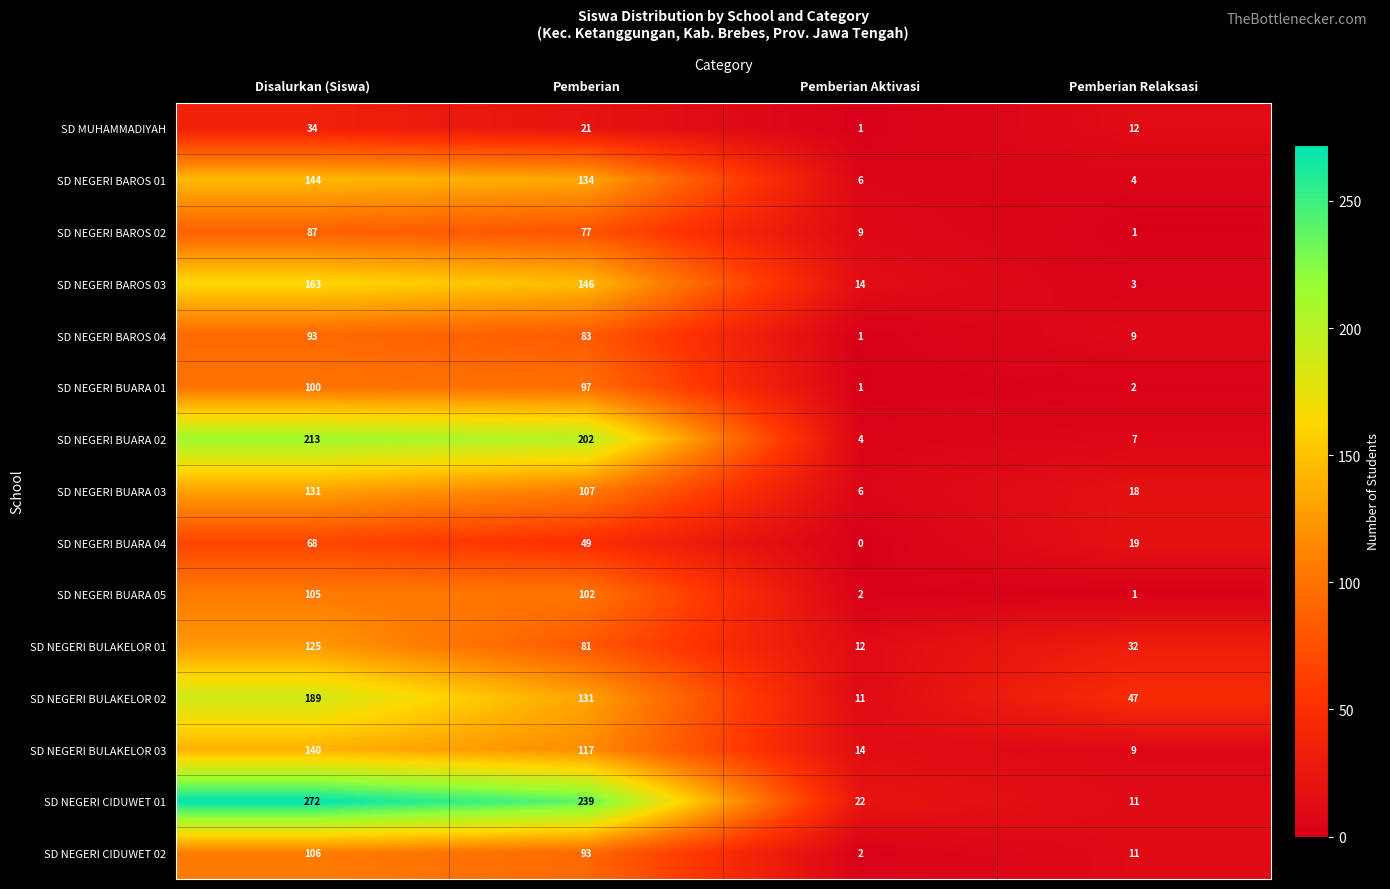

How many values in the SD MUHAMMADIYAH series are below 21?

2